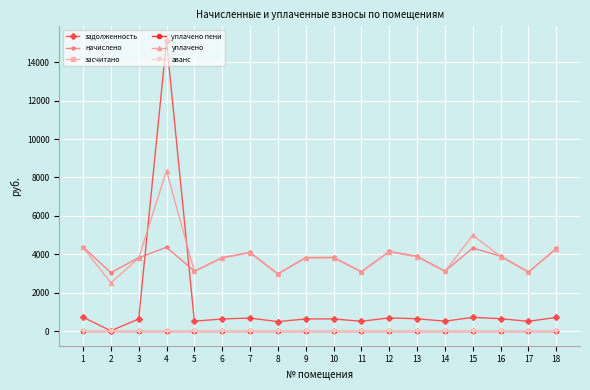

True or false: аванс and начислено intersect in this chart.

False